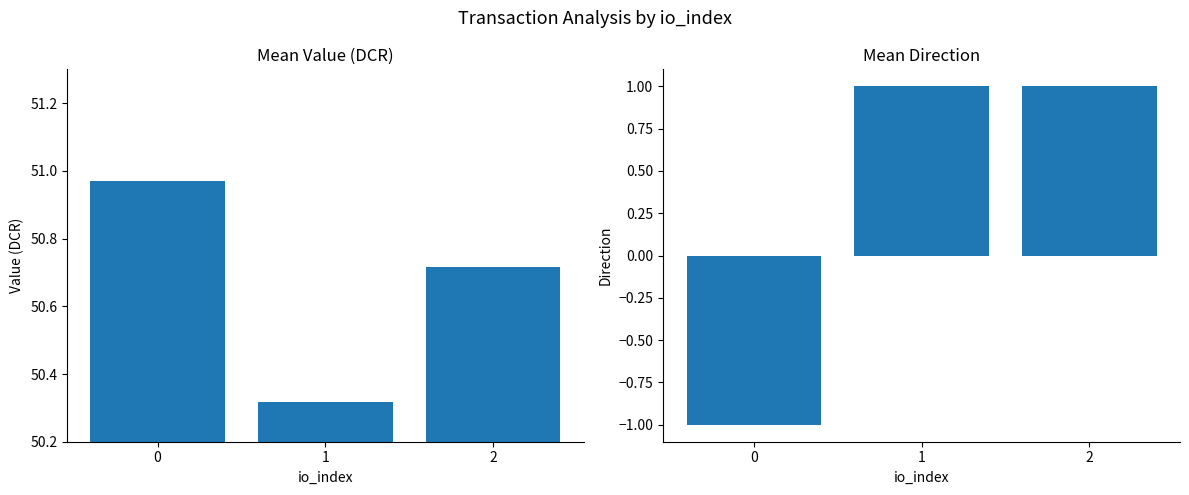

The direction series shows -0.6 at 0. True or false?

False